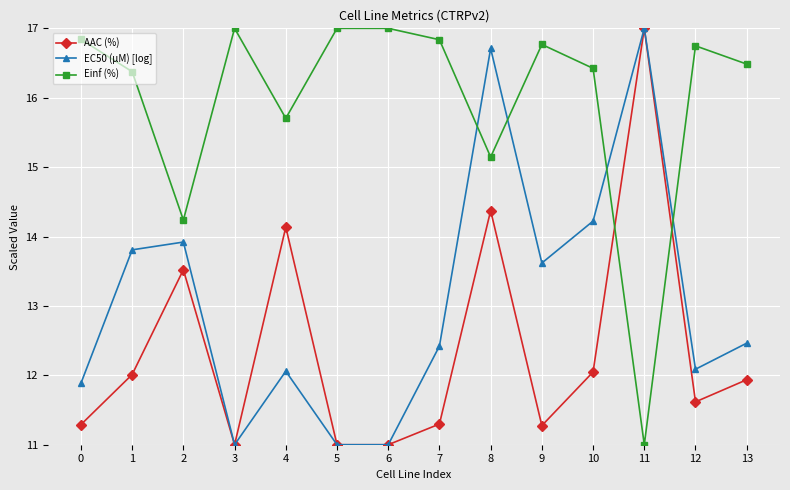

What is the maximum value for Einf (%)?

17.0